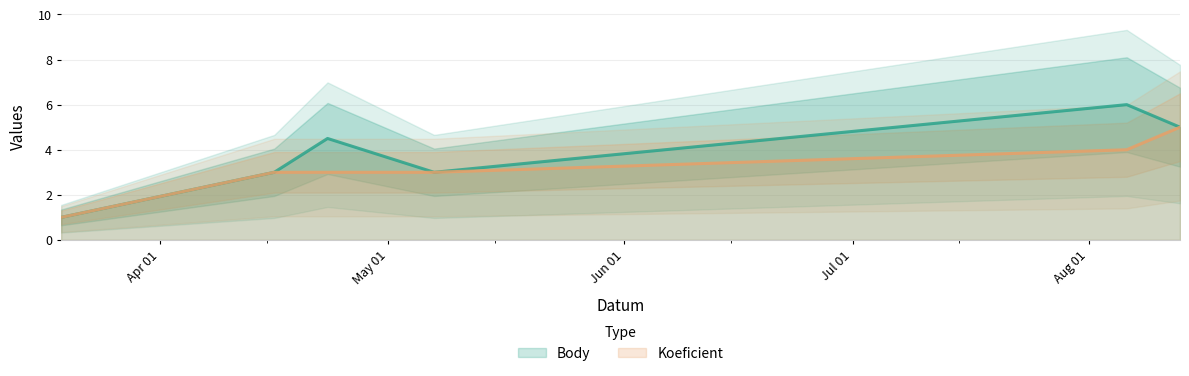

Is this an area chart (filled region under the line)?

No